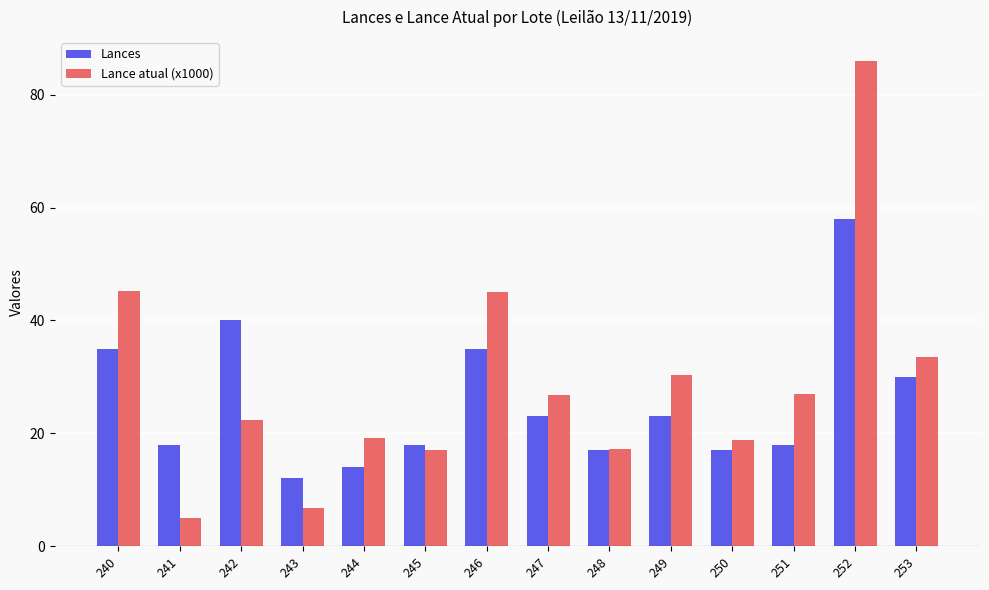

What is the highest value of the Lances series?

58.0